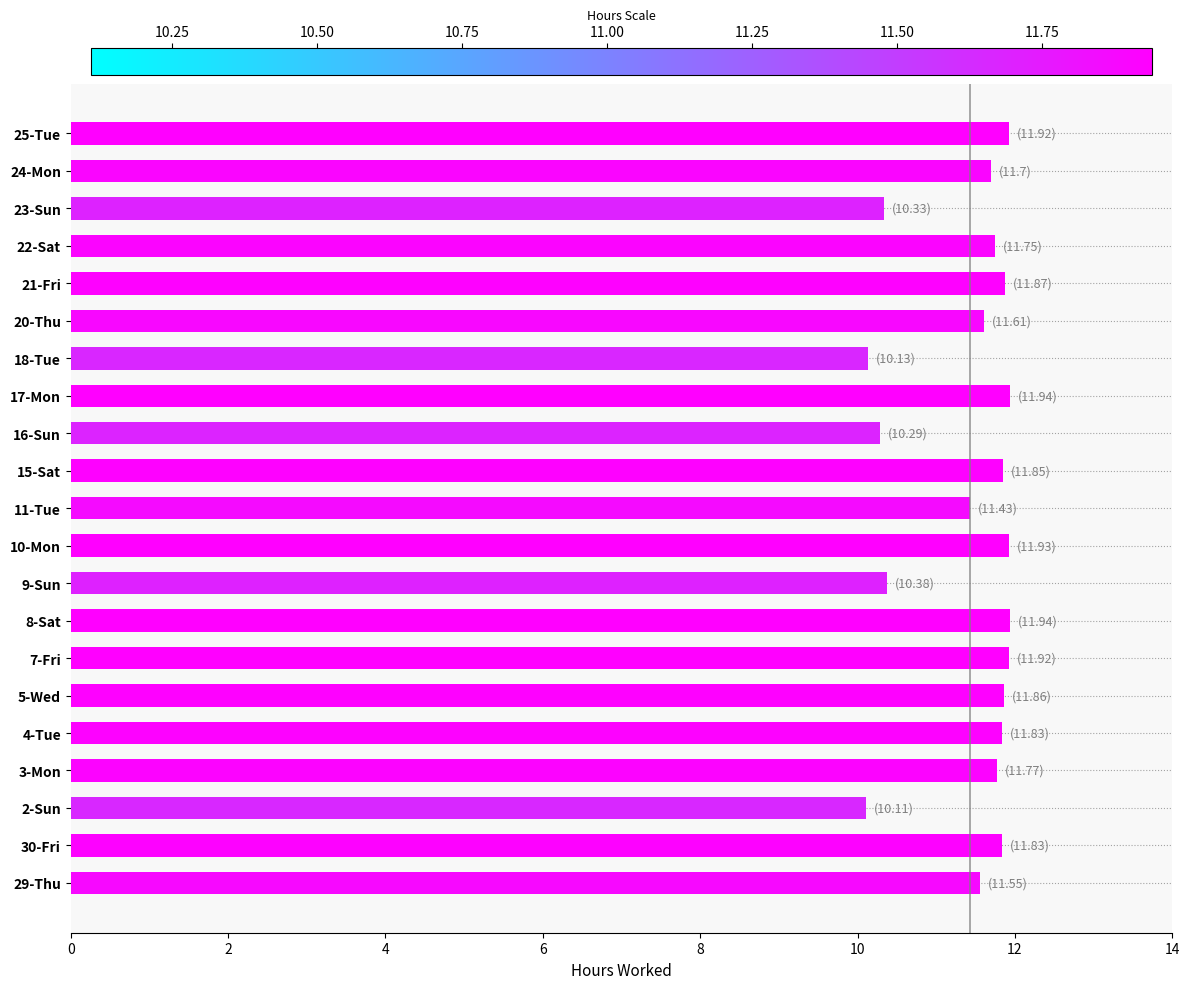

True or false: the data shows 11.8 at 4-Tue.

True